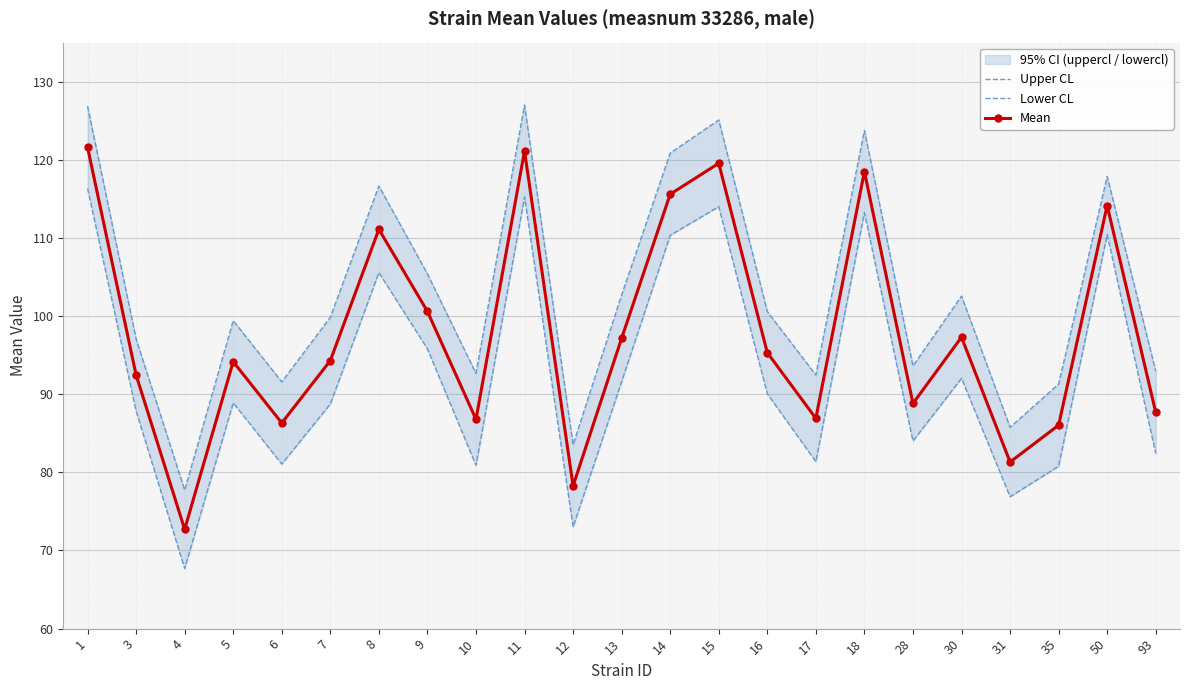

List the series in order of their overall mean, highest first.

Upper CL, Mean, Lower CL